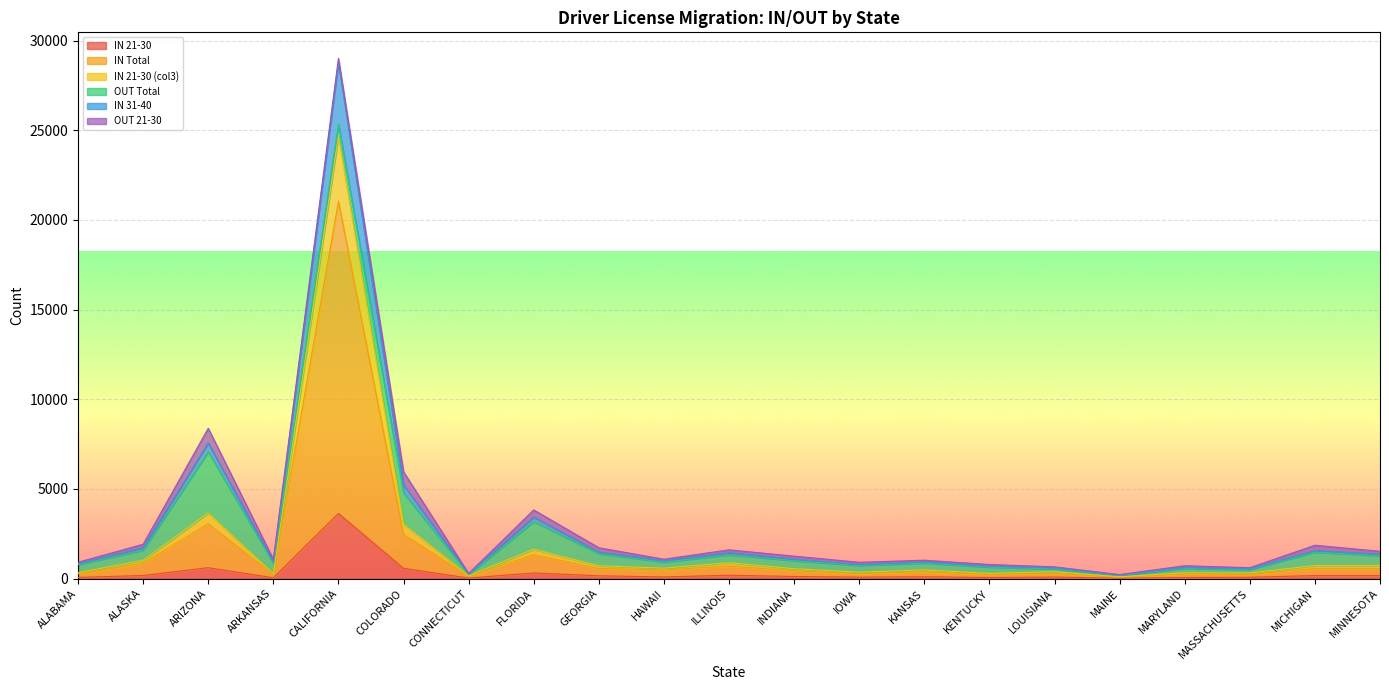

What is the value of the IN Total point at the 9th from the left?

561